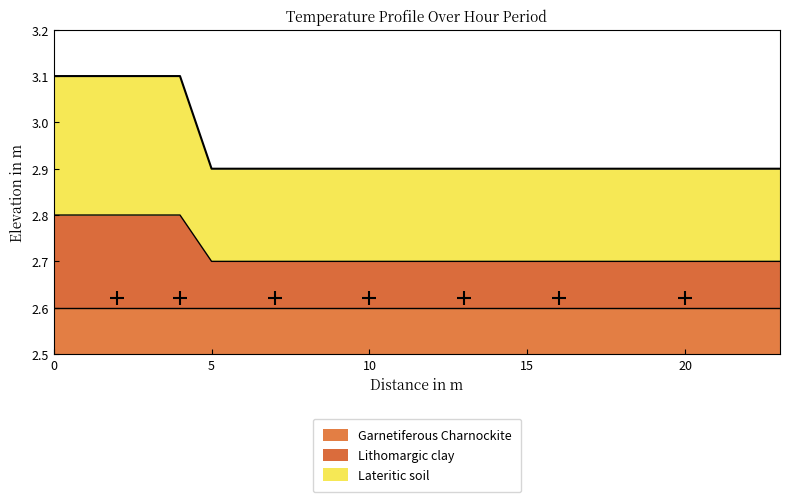

What is the difference between the highest and lowest values at 7?

0.2